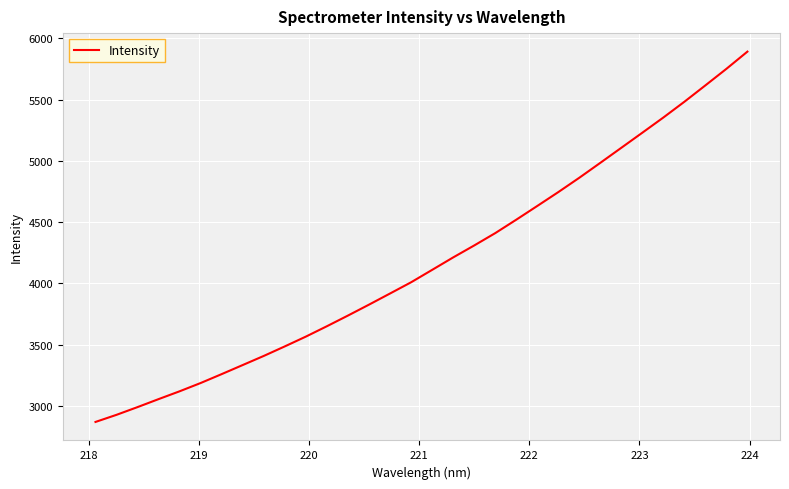

Reading left to right, list all the values displayed in this chart.

2869.0	2927.1	2990.3	3055.5	3119.4	3187.1	3259.8	3333.9	3408.2	3486.2	3566.0	3650.7	3737.7	3826.9	3917.8	4009.3	4110.5	4212.1	4309.7	4410.3	4520.0	4632.1	4745.3	4862.4	4984.2	5107.1	5230.2	5354.1	5482.7	5616.3	5751.3	5891.8